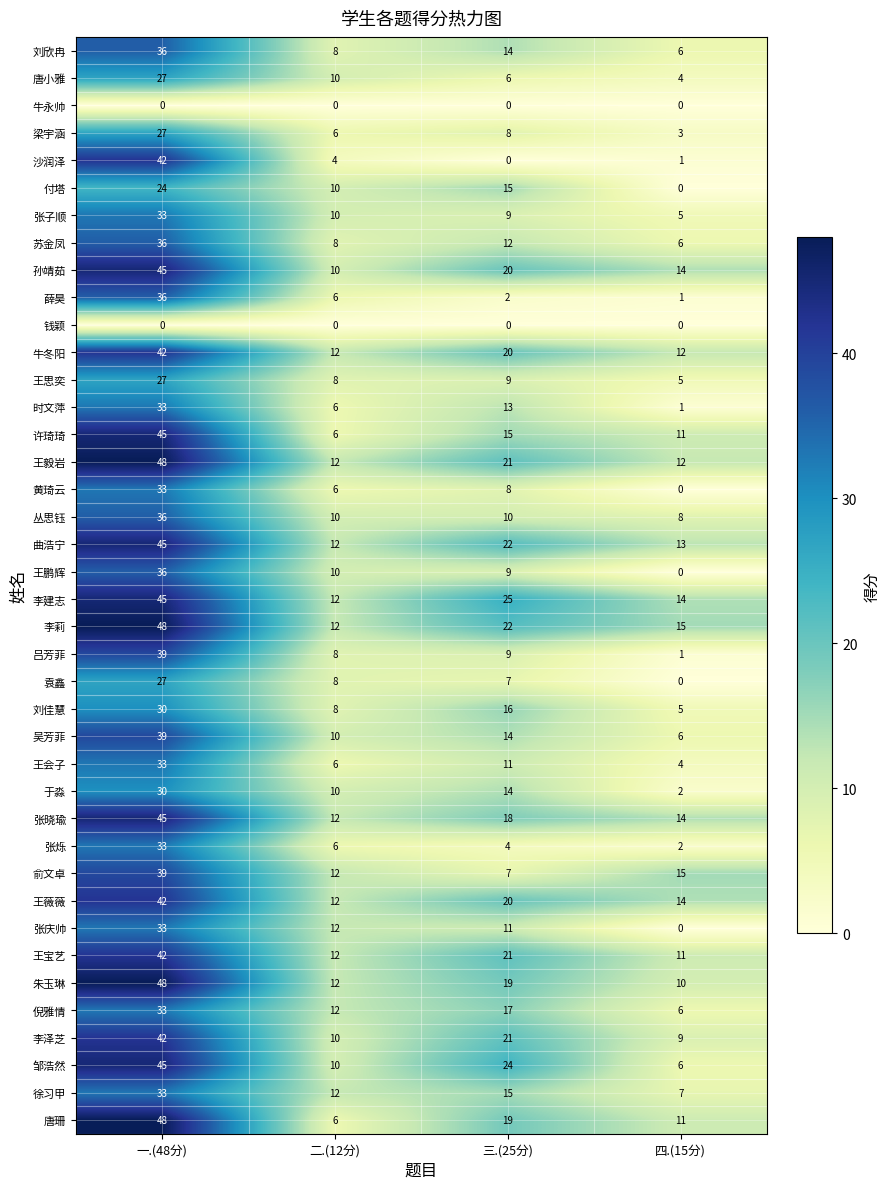

What is the difference between the 王会子 values at 四.(15分) and 一.(48分)?

29